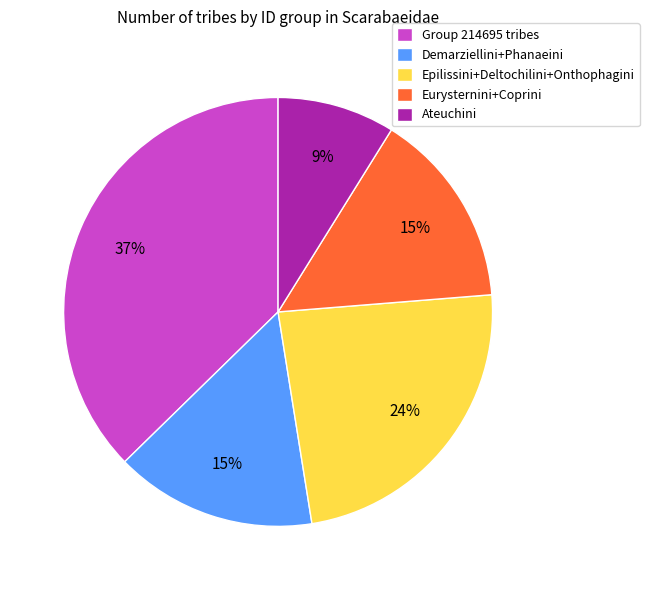

Do Group 214695 tribes and Epilissini+Deltochilini+Onthophagini together represent more than half of the pie?

Yes